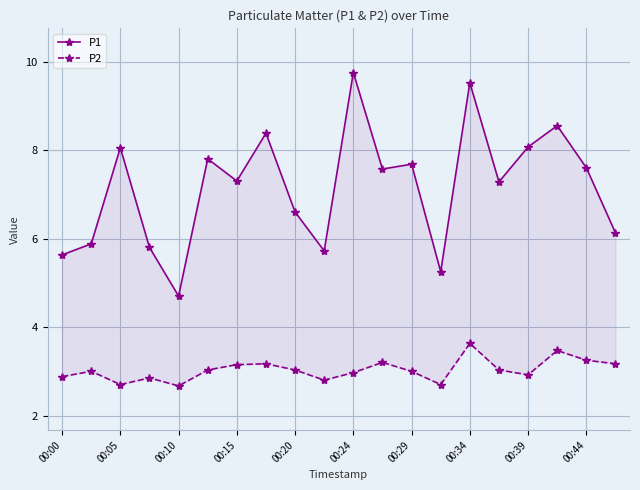

Which has a higher value, 17 or 00:44?

17